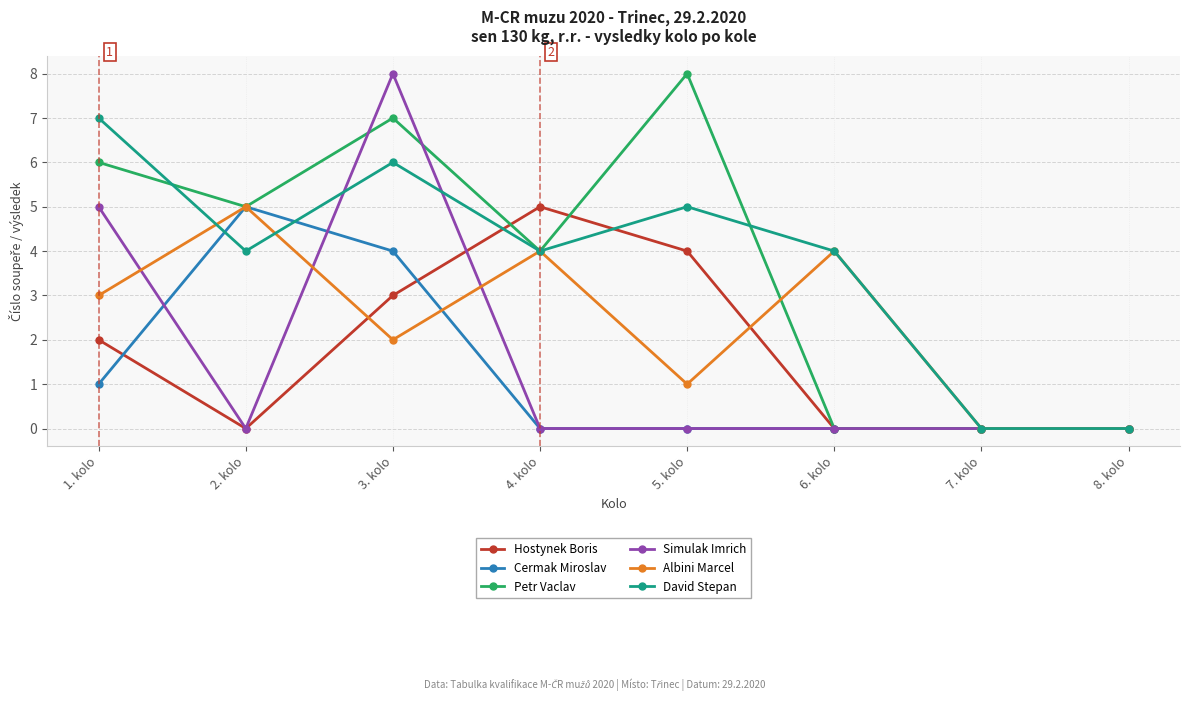

Count the Simulak Imrich values in the range 0 to 5.

7